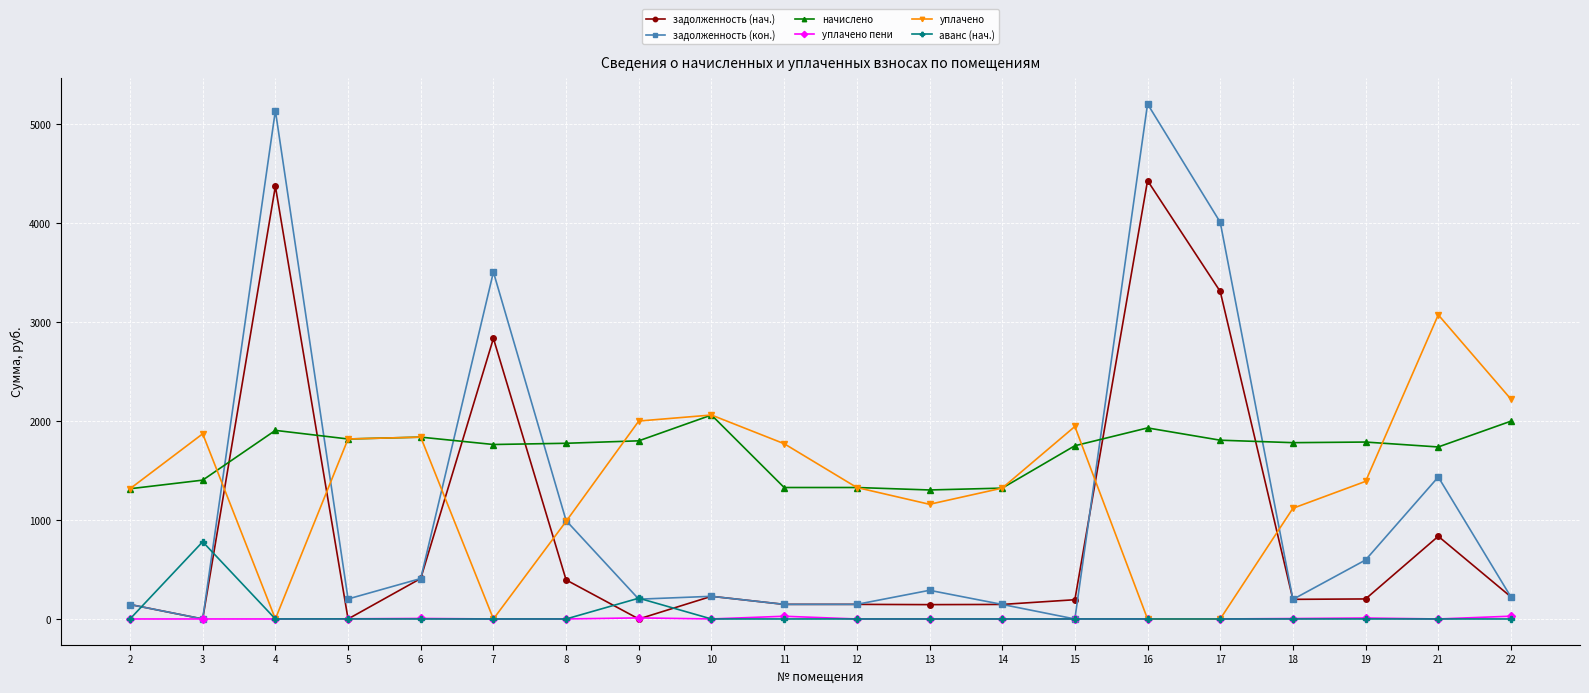

What is the total value across all series at 2?

2925.6